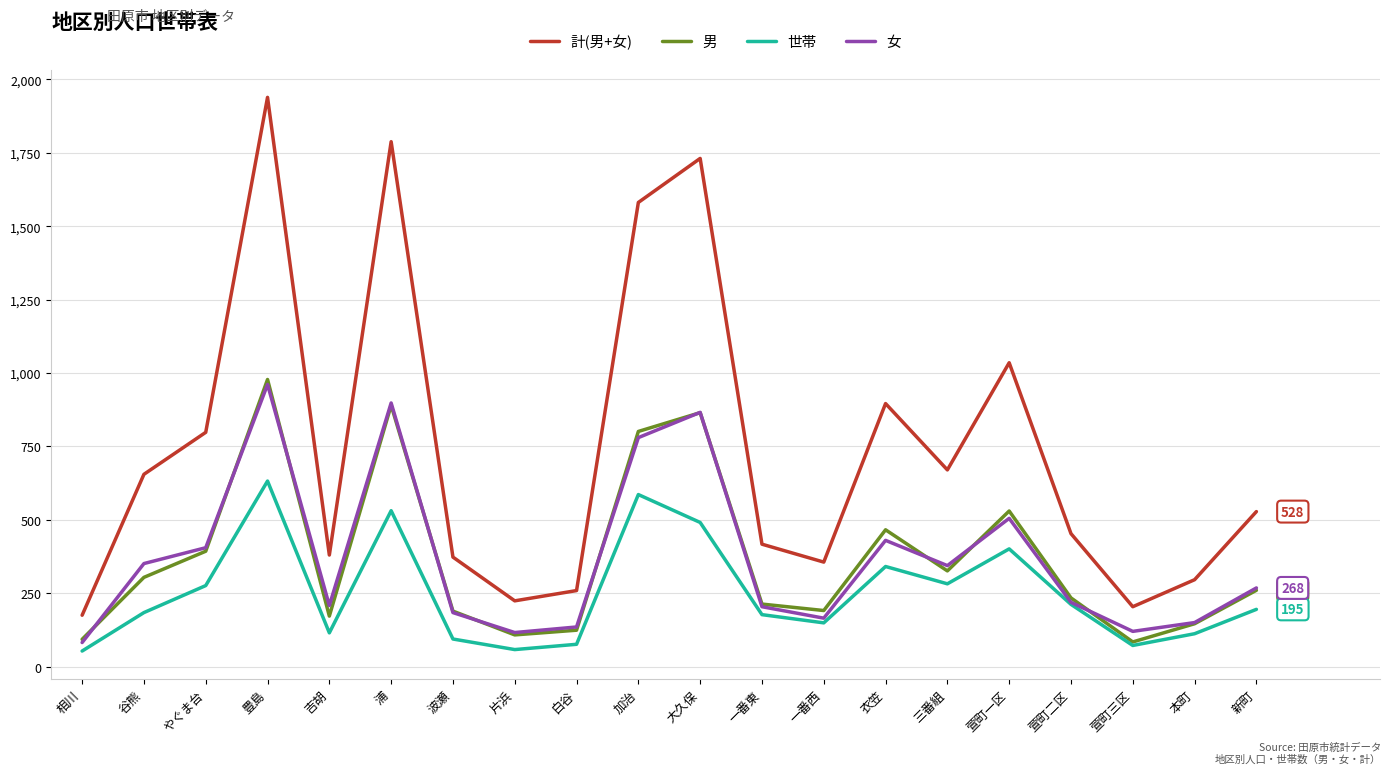

In 女, how many points are lower than both neighbors (excluding endpoints)?

5